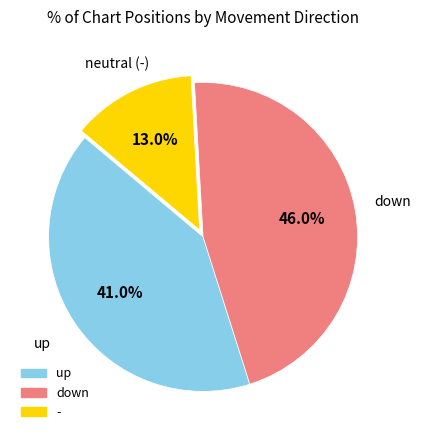

Count the number of slices in the pie.

3